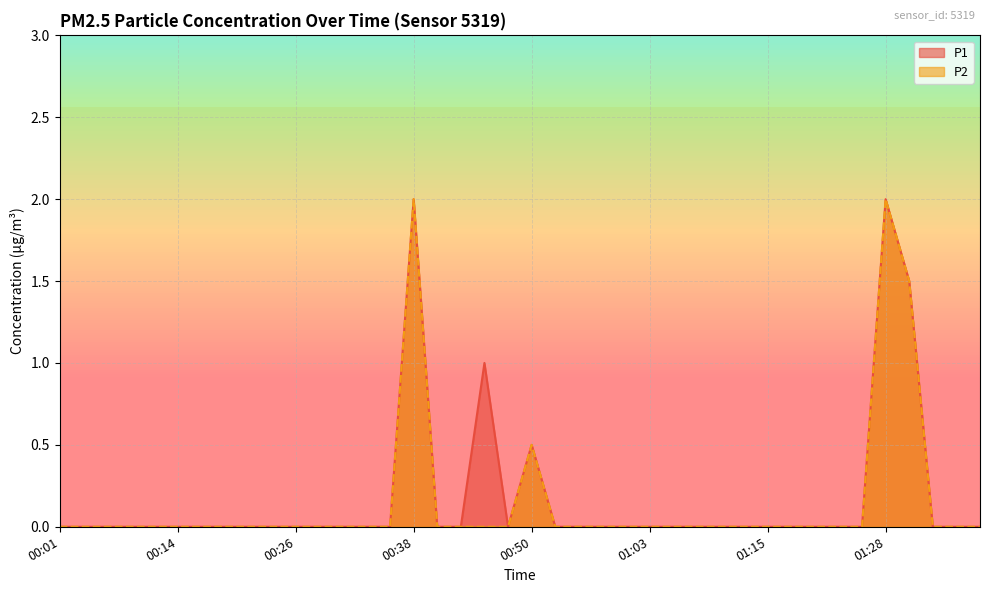

Which series has the largest total across all categories?

P1